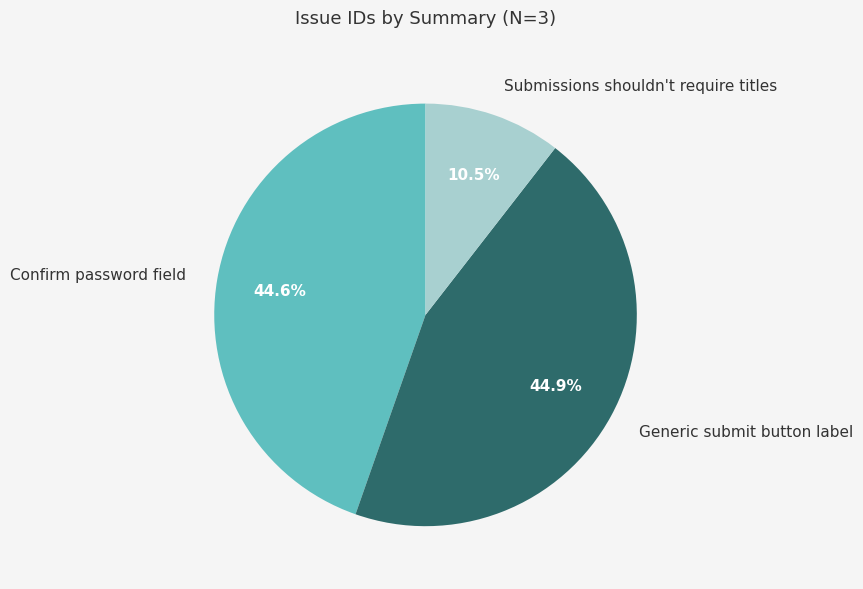

Is there a majority slice in this chart?

No